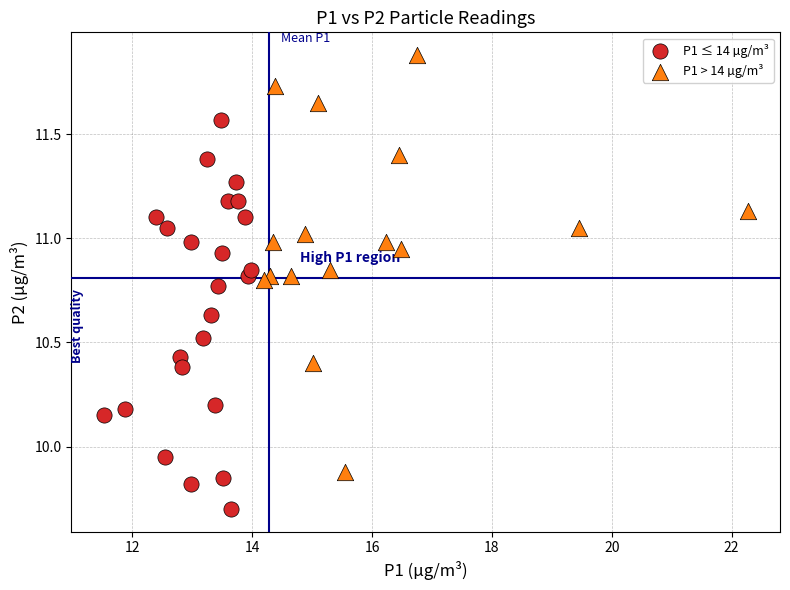

Which series has the widest spread of Y values?

P1 > 14 µg/m³